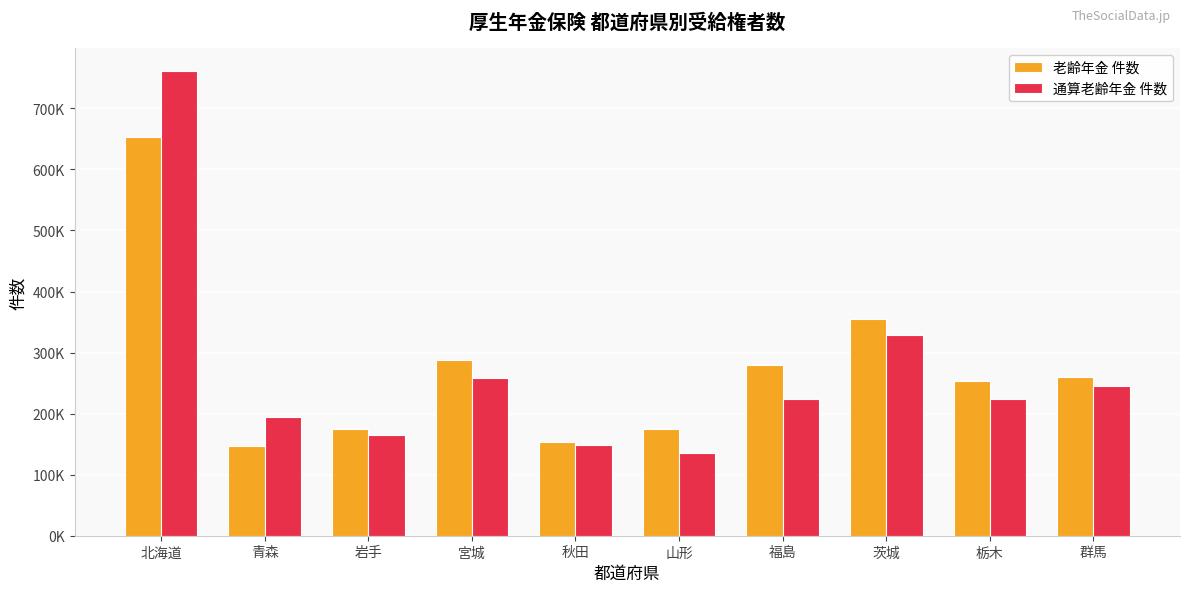

Does the chart contain stacked bars?

No